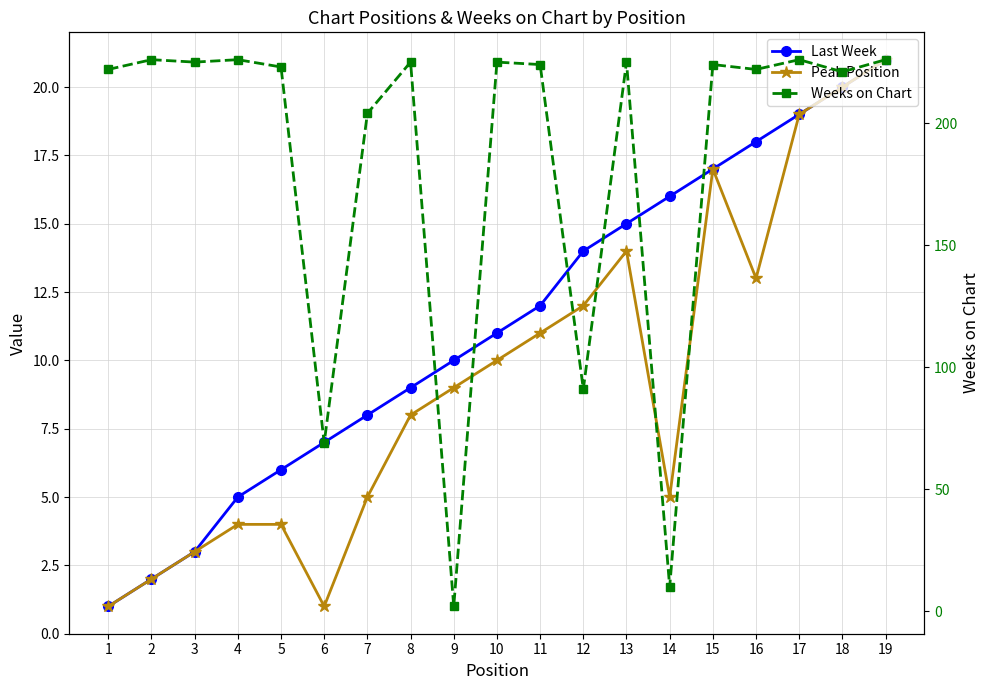

At which category does the chart reach its minimum across all series?

1